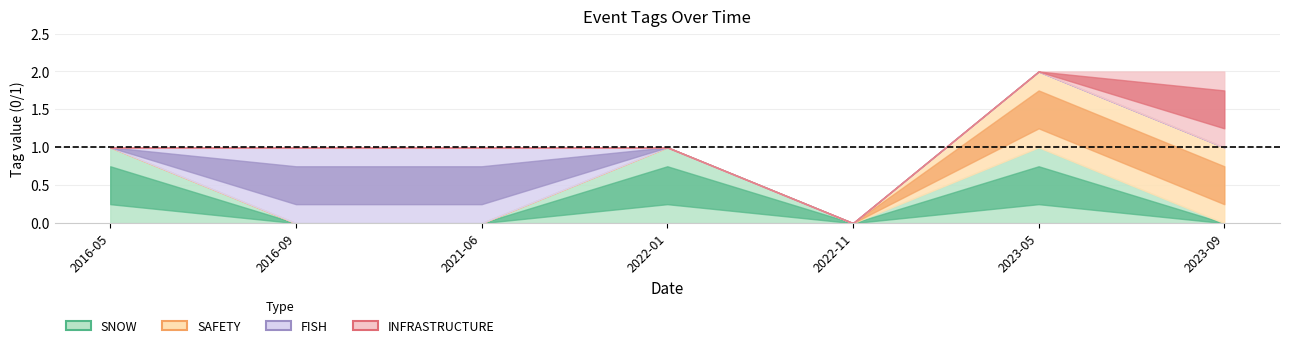

Between 2016-05-13 and 2022-01-16, which series saw the biggest shift?

SNOW